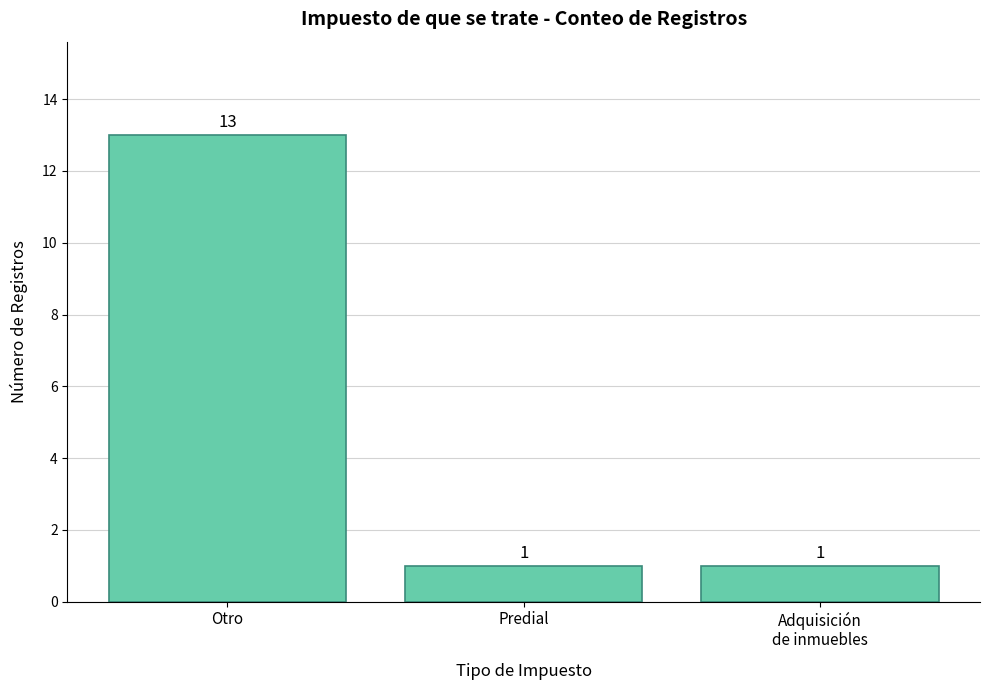

What is the maximum value shown in the chart?

13